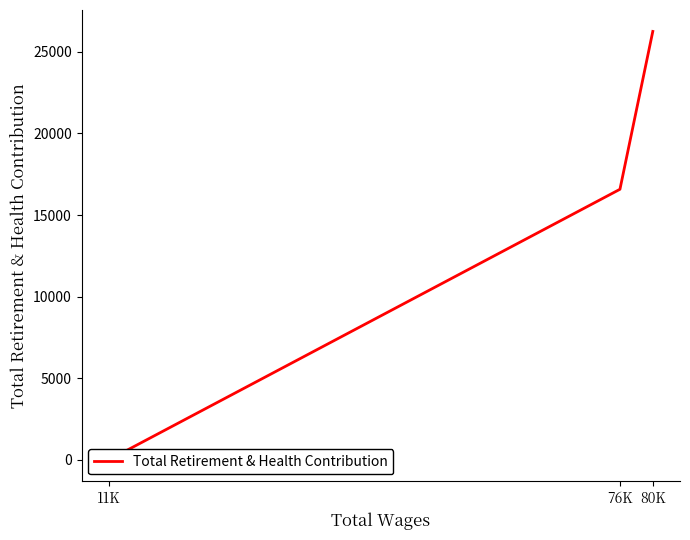

What is the sum of the values at 80K and 76K?

42829